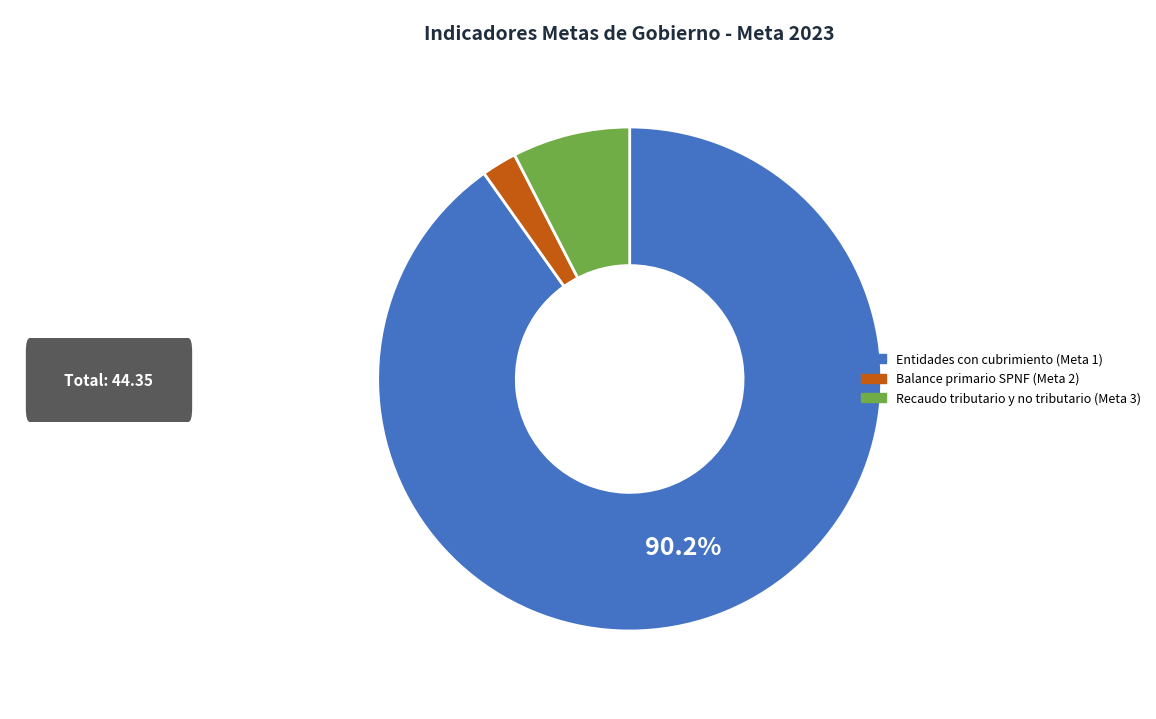

How many slices are in this pie chart?

3